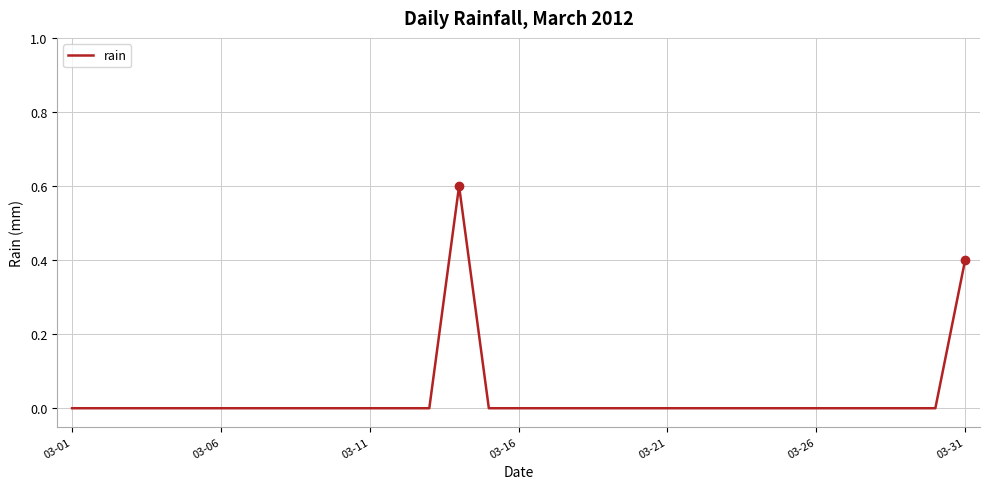

What is the maximum value shown in the chart?

0.6